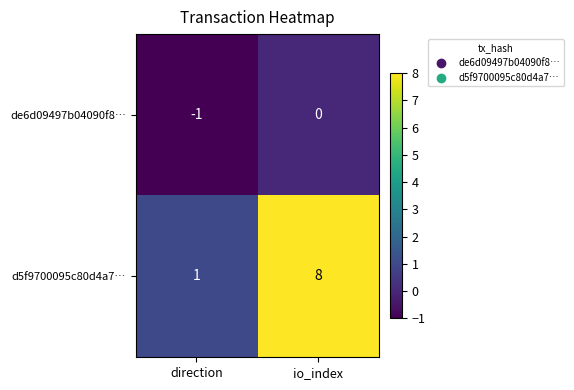

Rank the series by their average value, from highest to lowest.

d5f9700095c80d4a7…, de6d09497b04090f8…